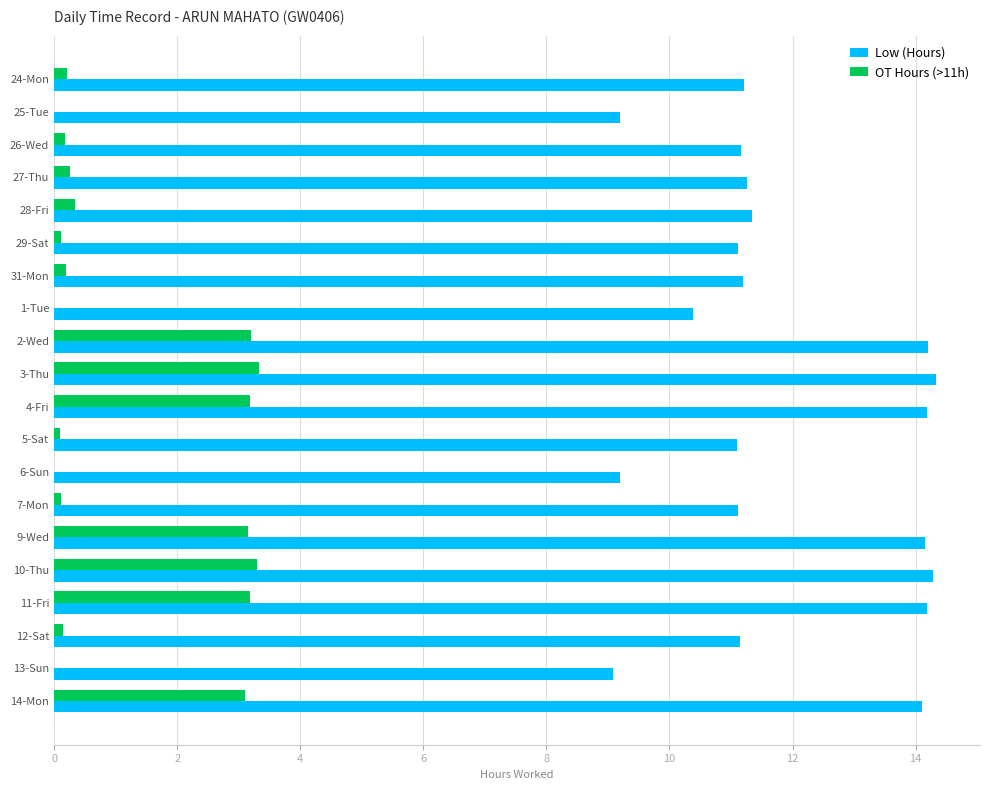

Is it true that Low (Hours) equals 14.1 at 14-Mon?

True